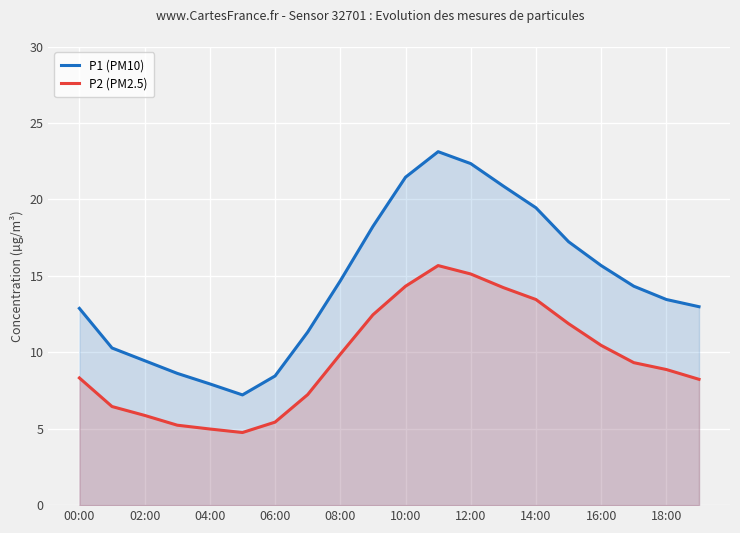

True or false: P1 (PM10) has more than 1 interior local peaks.

False